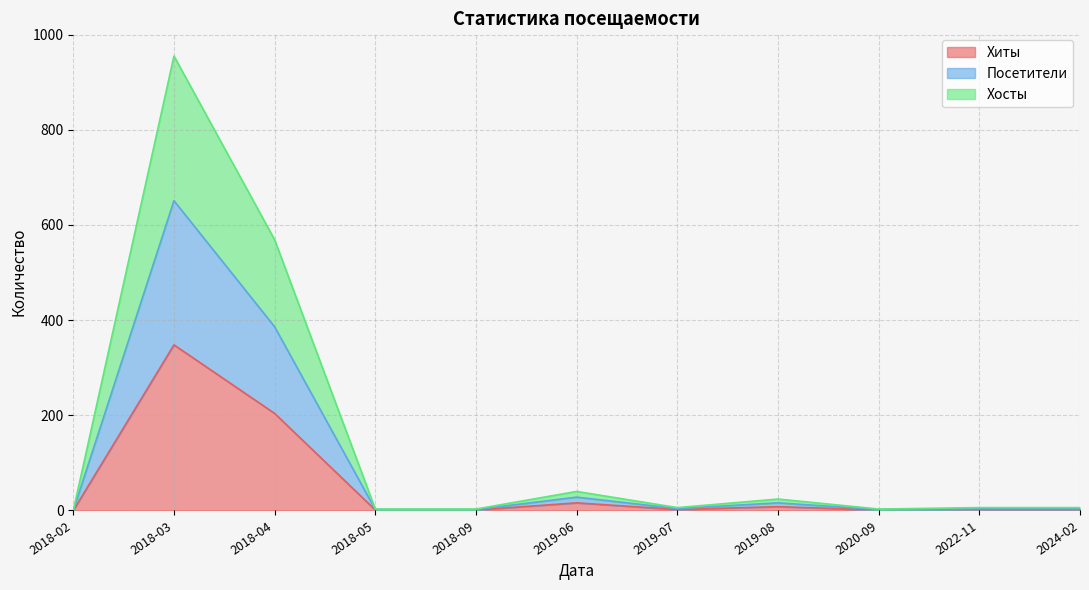

What is the label of the 9th point from the left?

2020-09